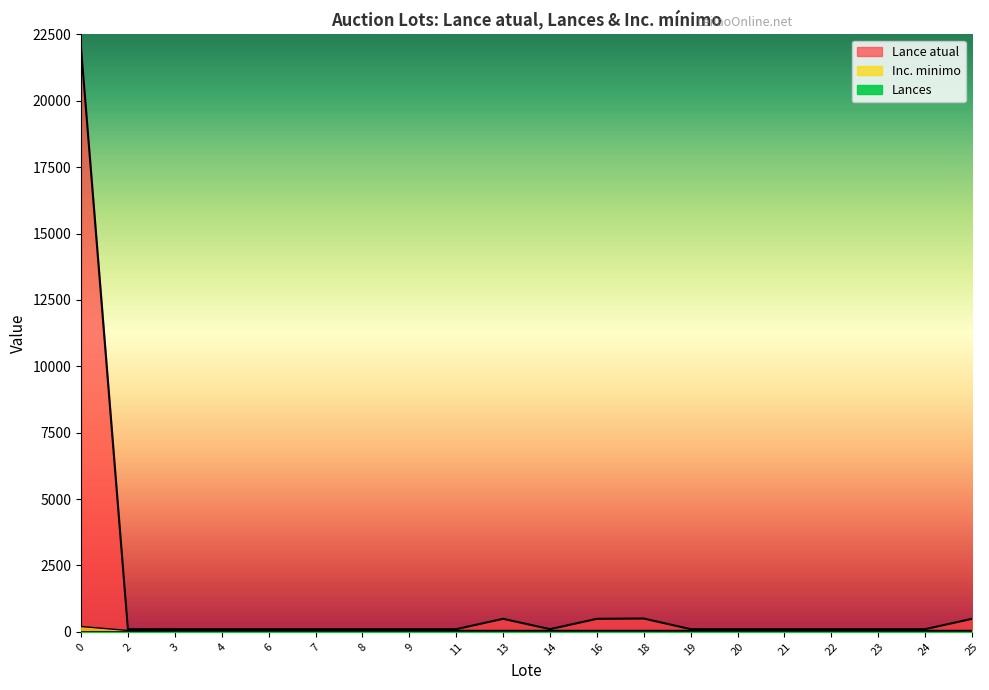

How many interior local peaks does the Lance atual series have?

2